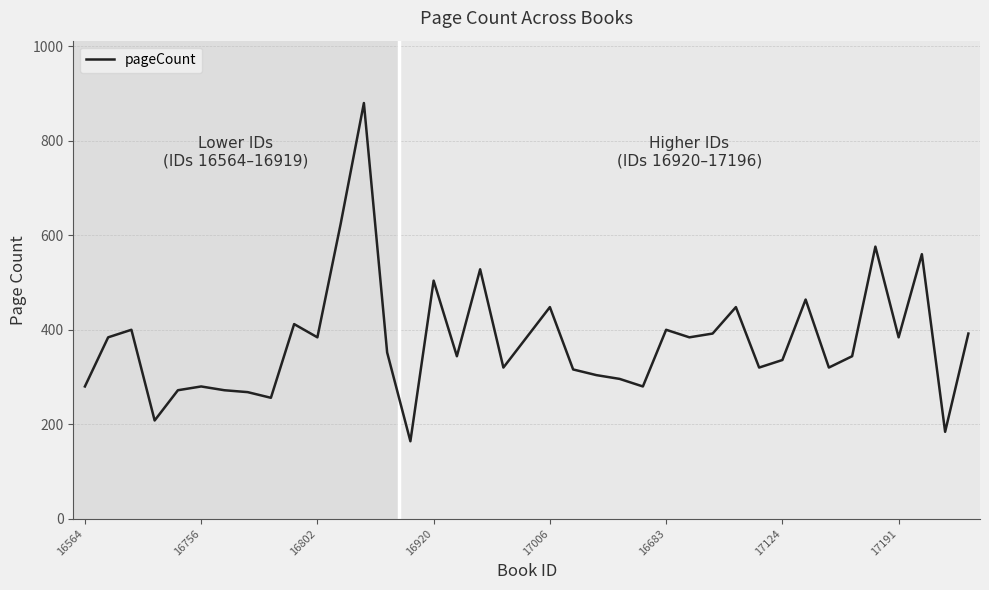

What is the difference between the maximum and minimum values?

716